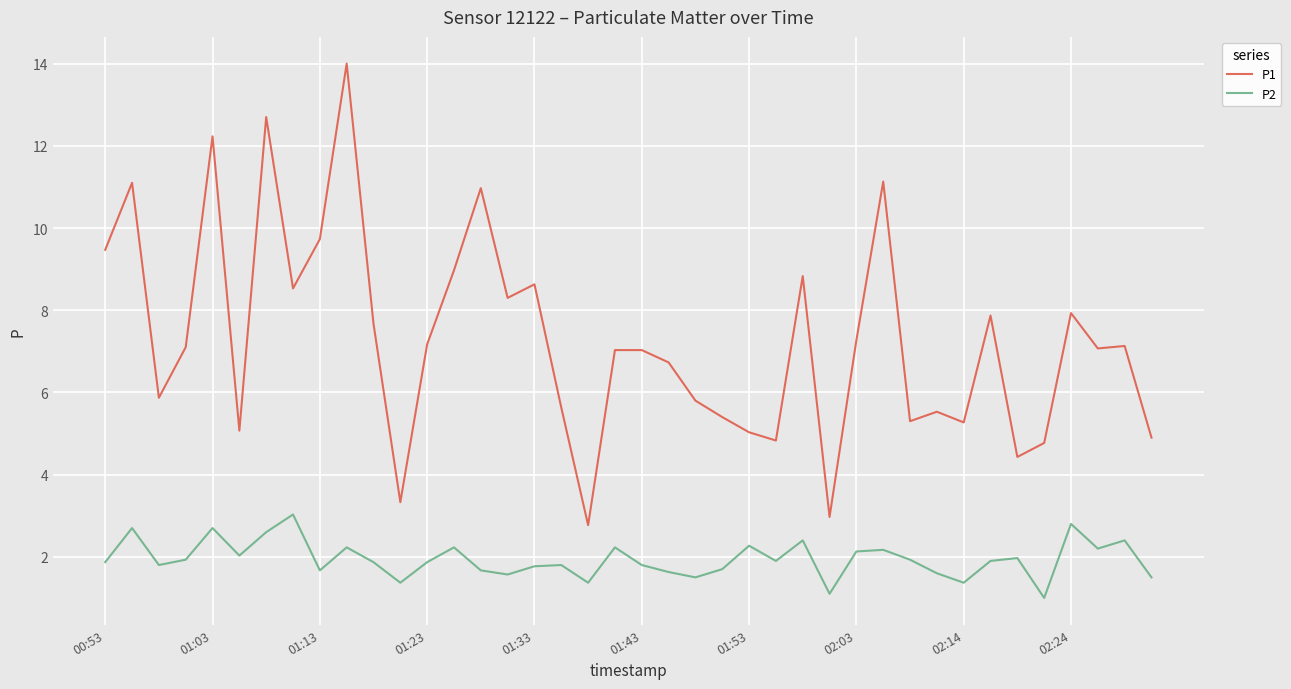

What is the sum of all P2 values?

77.6